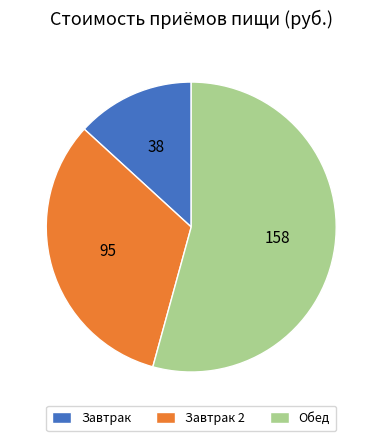

Combined, do Завтрак and Обед account for over 50%?

Yes